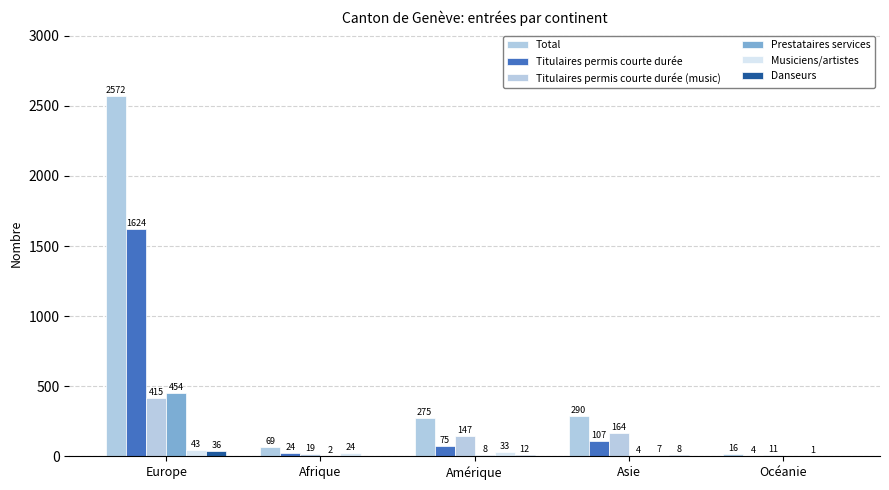

Which series has the largest total across all categories?

Total